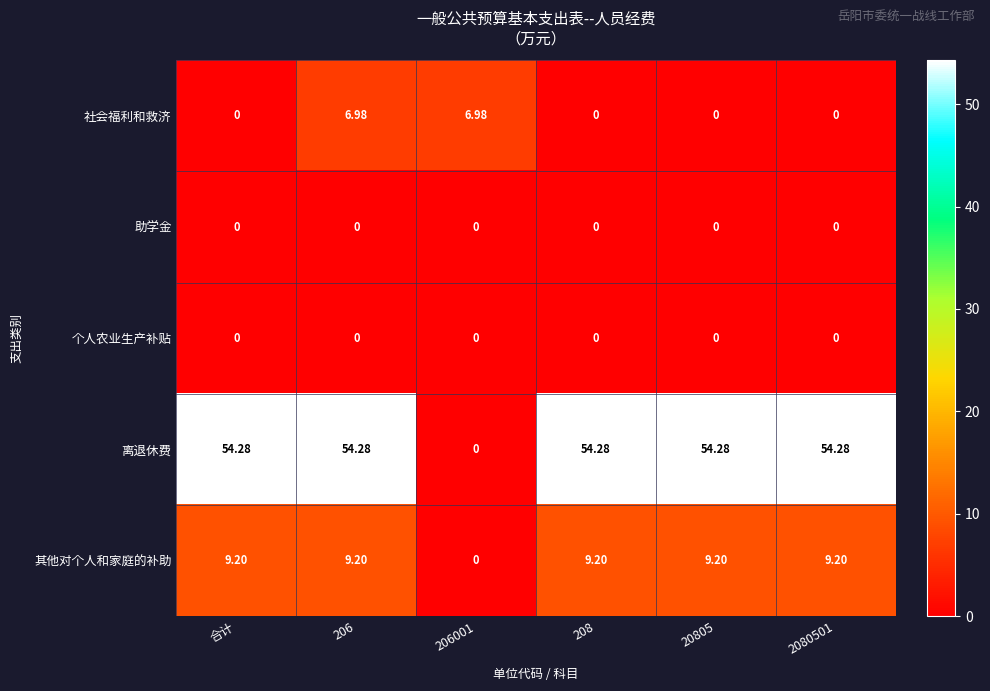

Which series has the largest range (max minus min)?

离退休费